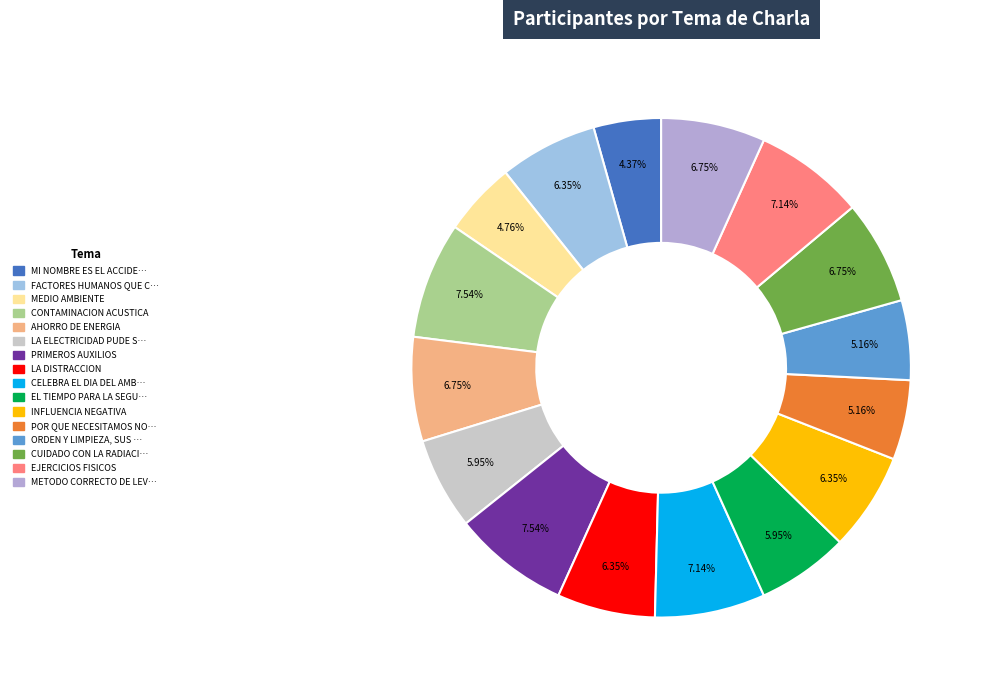

How many segments does this pie chart have?

16